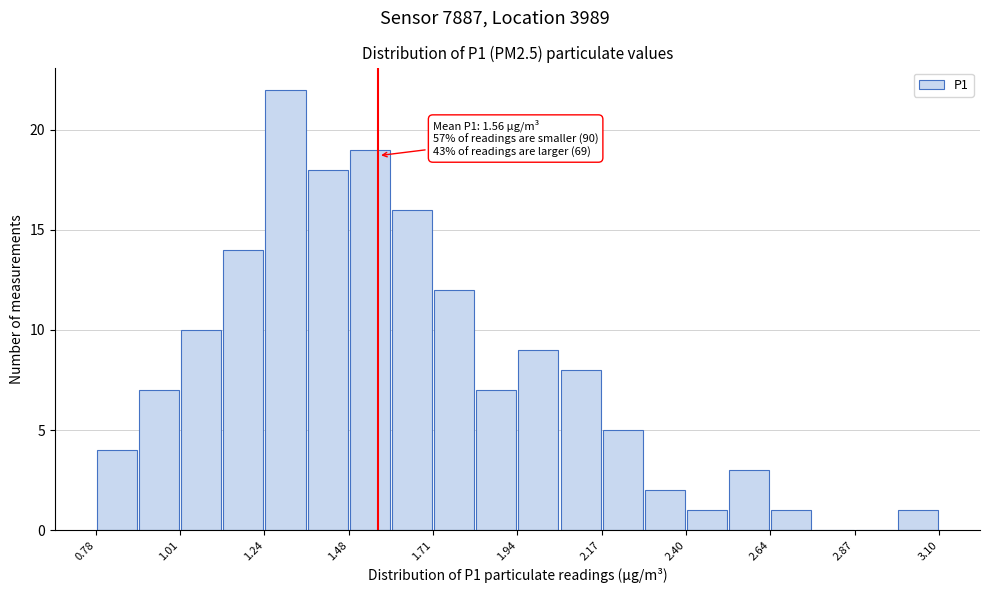

Around what value on the x-axis is the tallest bar? Give the approximate position of its centre, as read against the axis.

1.30